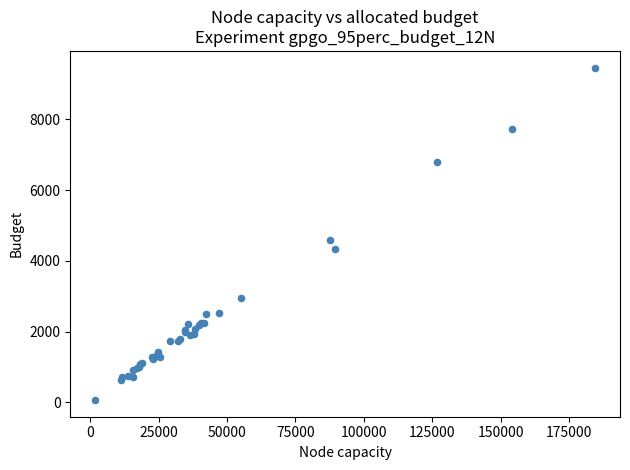

What Y value in the scatter plot is closest to 4765?

4581